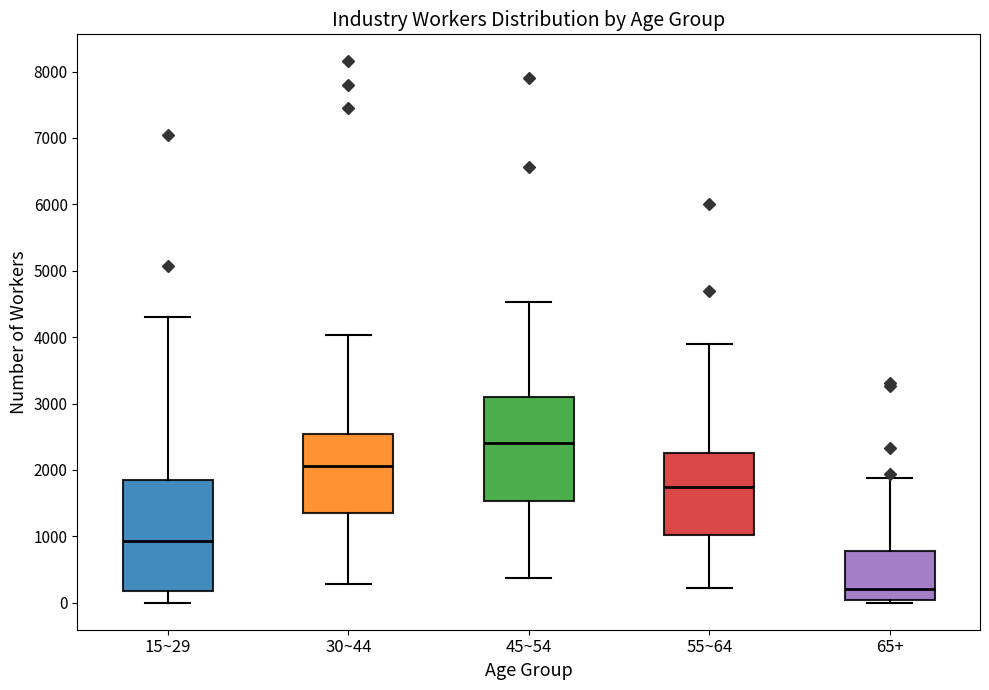

Reading left to right, read every box against the y-axis: the position of its median line, the range the box covers, and the ends of its whiskers. The values are not printed on the chart, so give them approximately, as read against the axis.

15~29: median 900, box 200 to 1900, whiskers 0 to 4300
30~44: median 2100, box 1400 to 2500, whiskers 300 to 4000
45~54: median 2400, box 1500 to 3100, whiskers 400 to 4500
55~64: median 1700, box 1000 to 2300, whiskers 200 to 3900
65+: median 200, box 0 to 800, whiskers 0 (just below the box's lower edge) to 1900